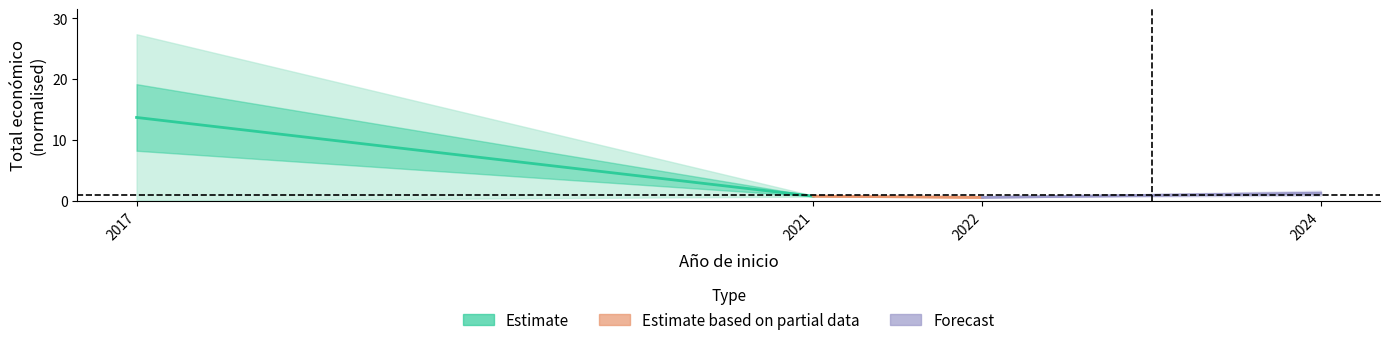

The value of Estimate at 2021 is 0.8. True or false?

True